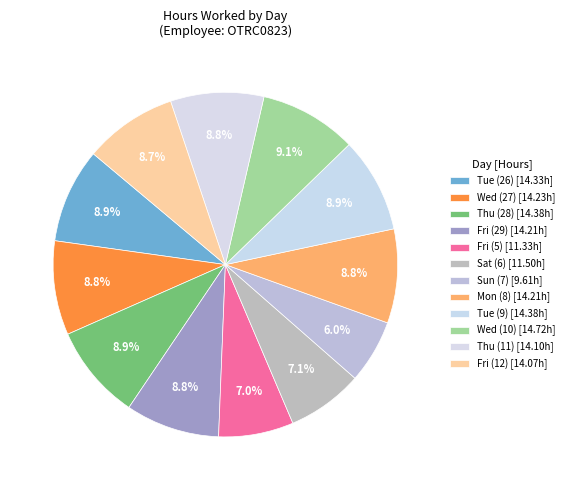

How many segments does this pie chart have?

12